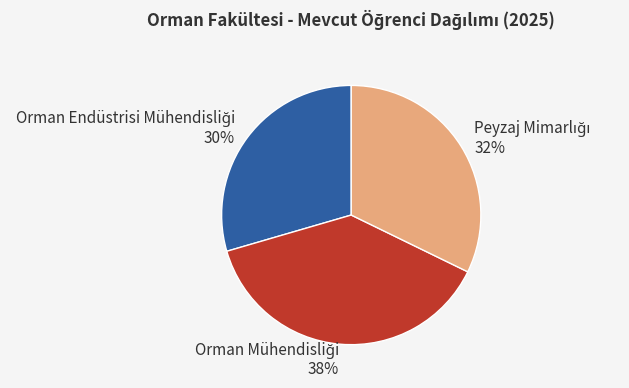

Is there any slice that represents more than half of the pie?

No